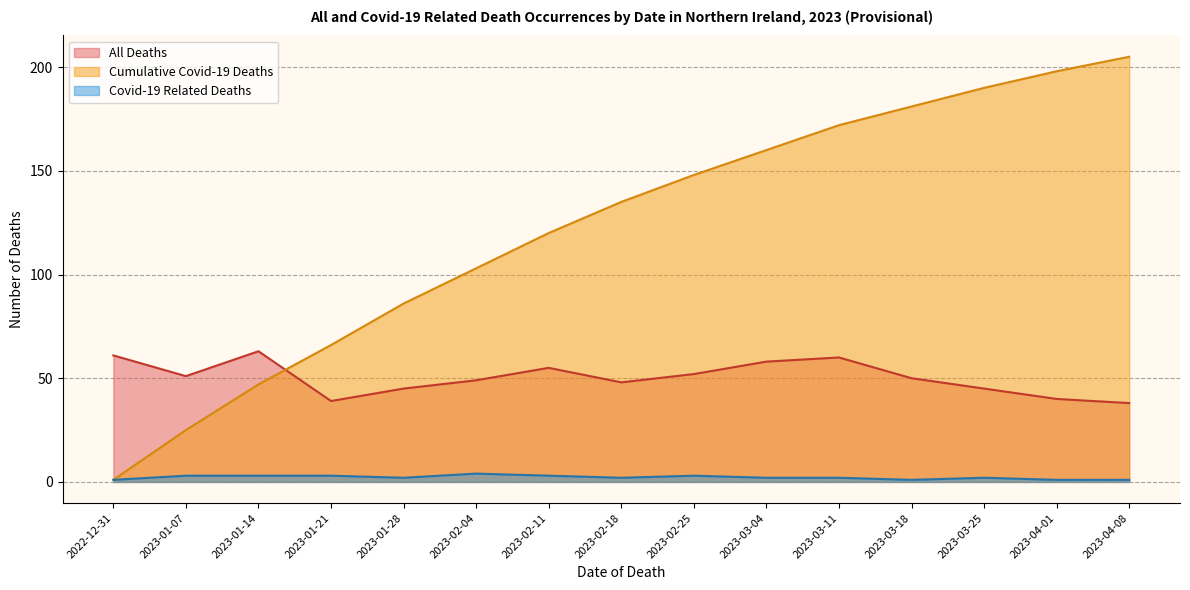

What is the sum of the Cumulative Covid-19 Deaths values at 2023-02-18 and 2023-01-14?

182